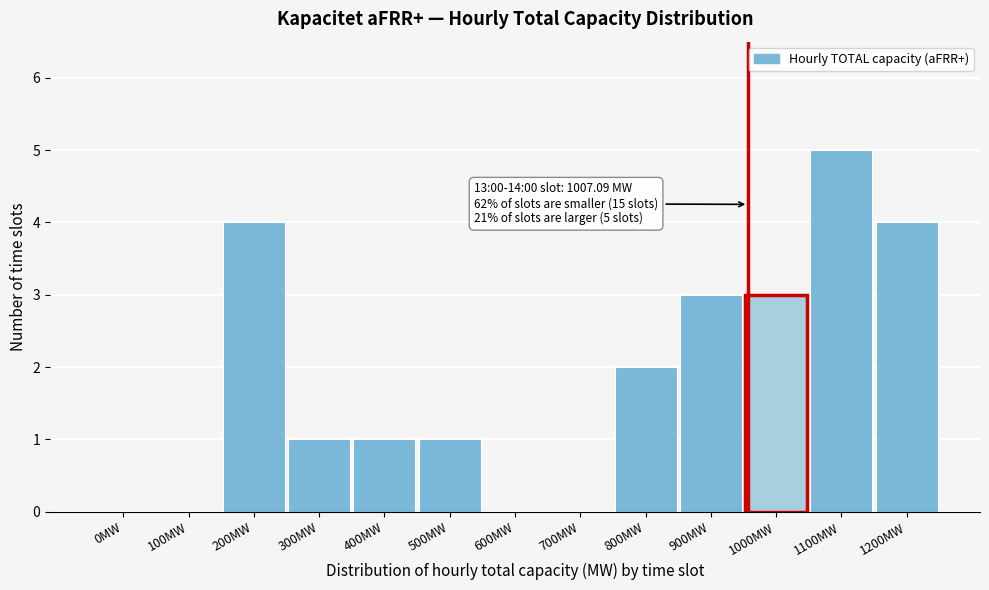

Reading right to left, extract all data points from this chart.

1200MW=4	1100MW=5	1000MW=3	900MW=3	800MW=2	700MW=0	600MW=0	500MW=1	400MW=1	300MW=1	200MW=4	100MW=0	0MW=0